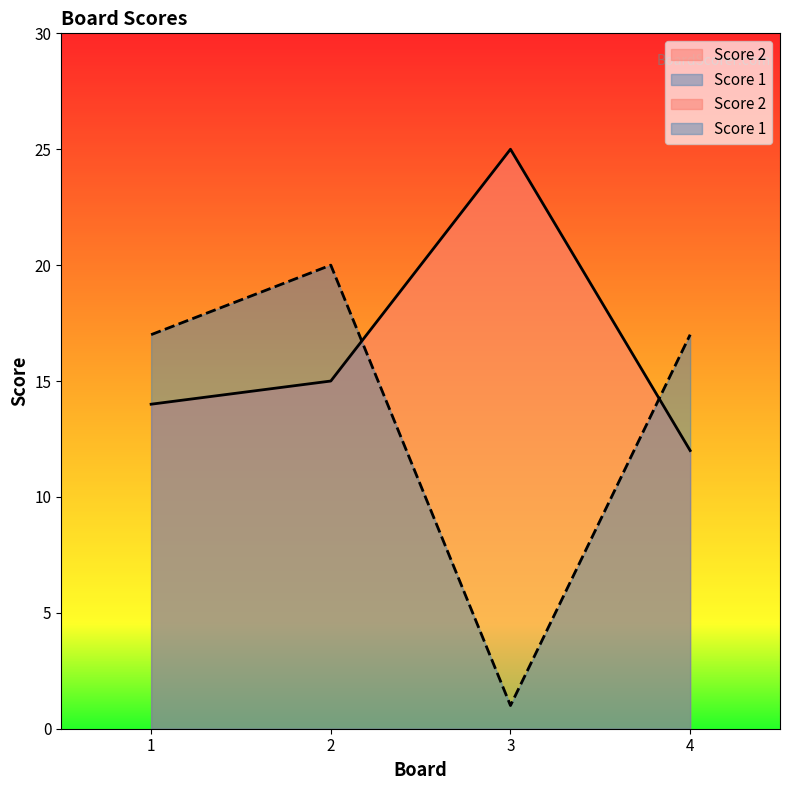

Where do Score 2 and Score 1 first cross each other?

2 and 3